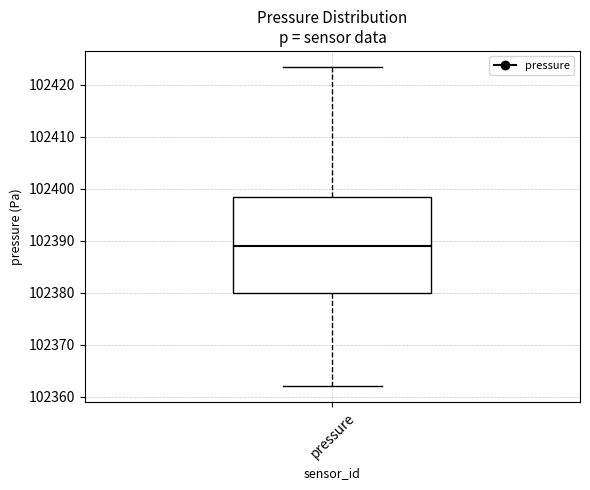

Where does the lower whisker of the box for pressure end on the y-axis? The values are not printed on the chart, so give them approximately, as read against the axis.

102362